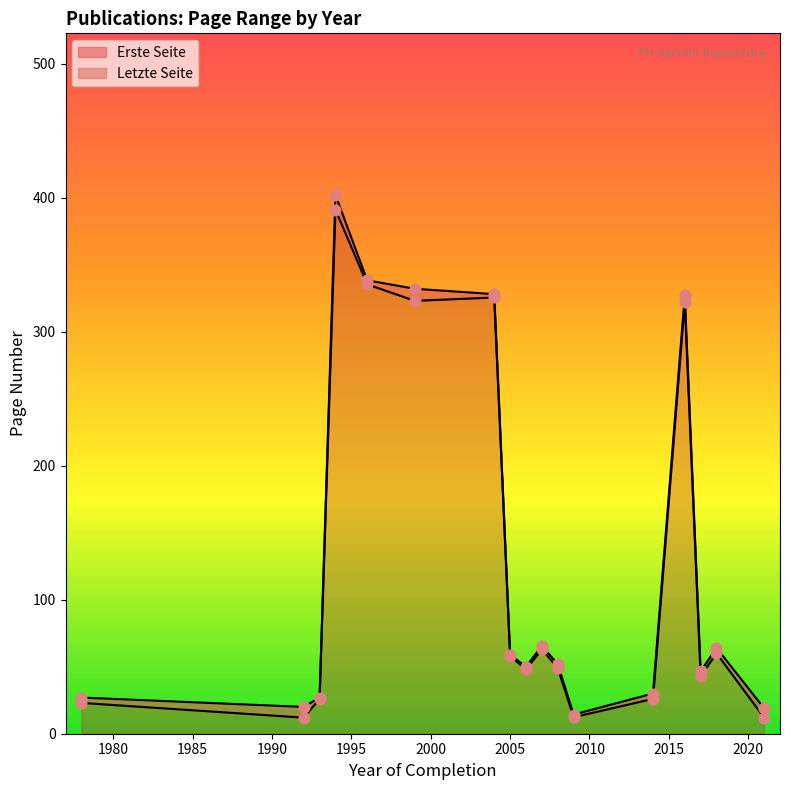

Is the value of Letzte Seite at 2004 greater than the value of Erste Seite at 2017?

Yes